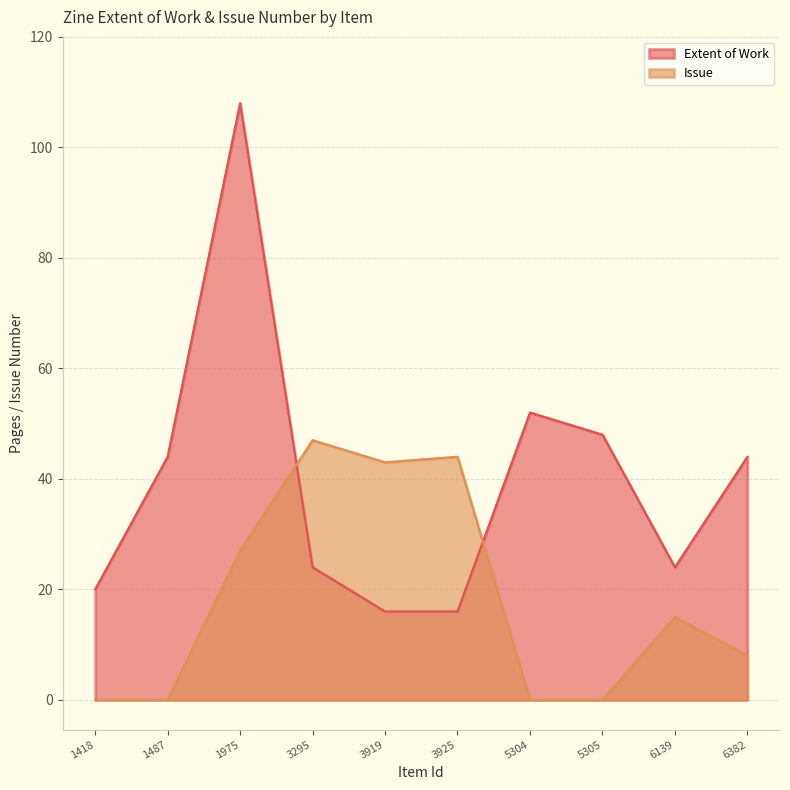

Does the chart display data point markers on the line(s)?

No